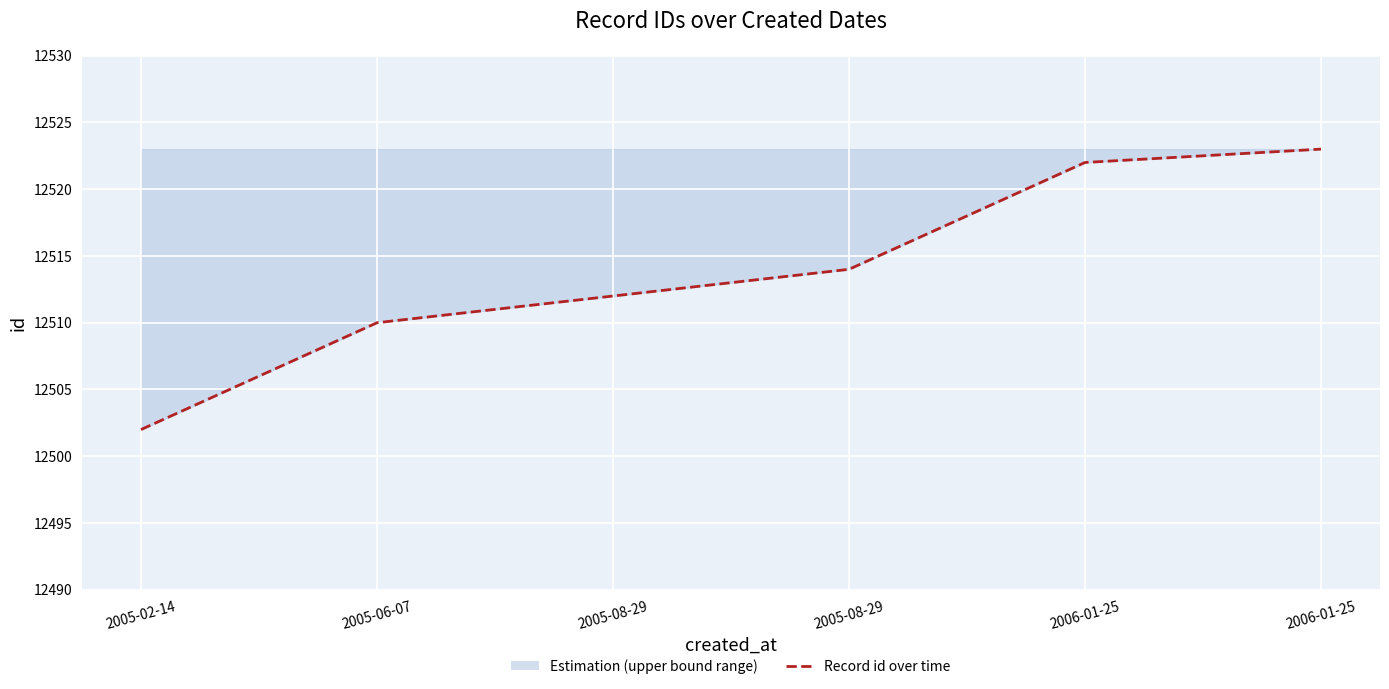

Reading left to right, list all the values displayed in this chart.

2005-02-14=12502	2005-06-07=12510	2005-08-29=12512	2005-08-29=12514	2006-01-25=12522	2006-01-25=12523